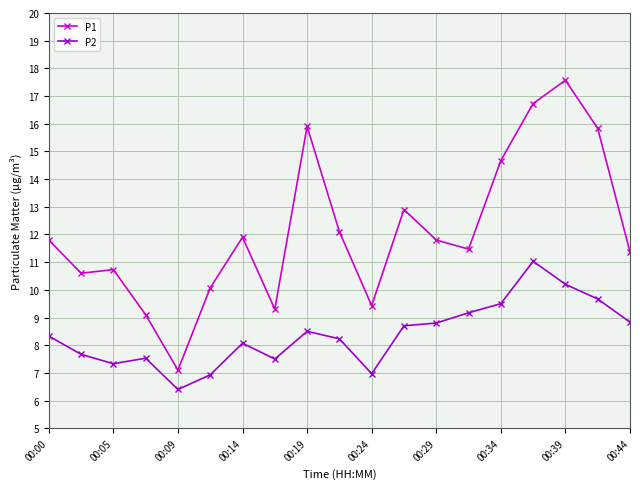

What is the smallest value displayed?

6.4